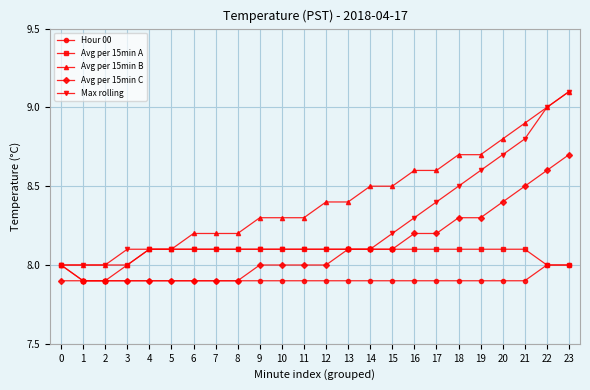

What is the spread (max minus min) of values at 16?

0.7